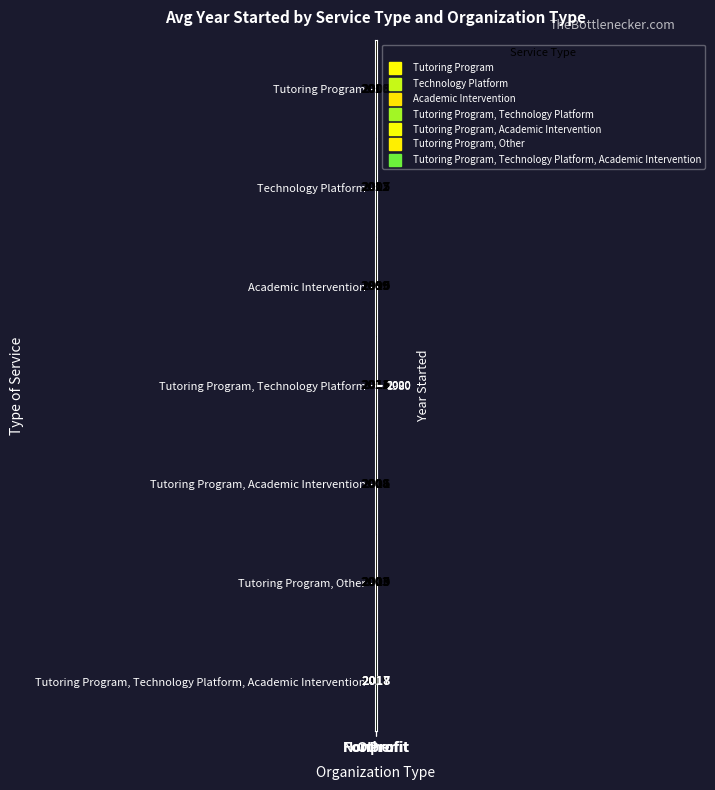

At Nonprofit, list the series in order from largest to smallest.

Tutoring Program, Technology Platform, Academic Intervention, Tutoring Program, Technology Platform, Tutoring Program, Other, Technology Platform, Tutoring Program, Academic Intervention, Tutoring Program, Academic Intervention